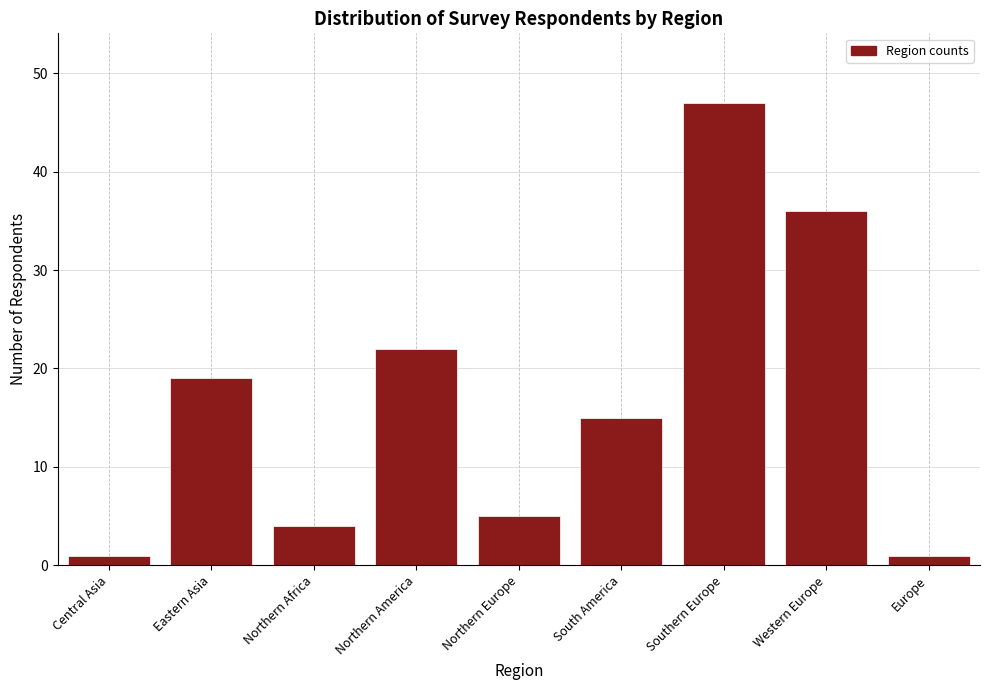

Reading right to left, extract all data points from this chart.

1	36	47	15	5	22	4	19	1